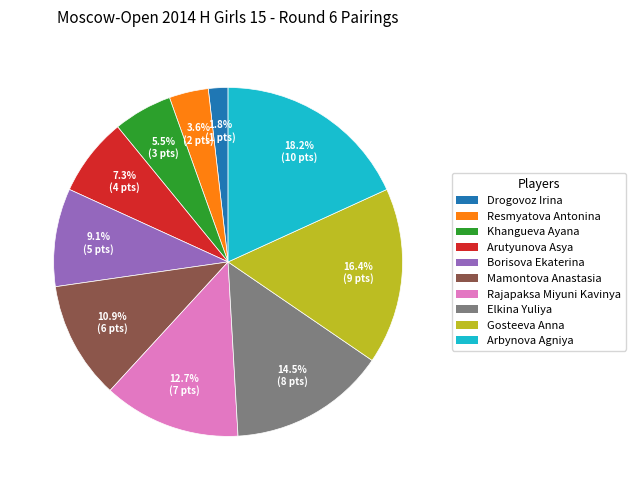

To the nearest percent, what is the difference between the largest and smallest slice percentages?

16%